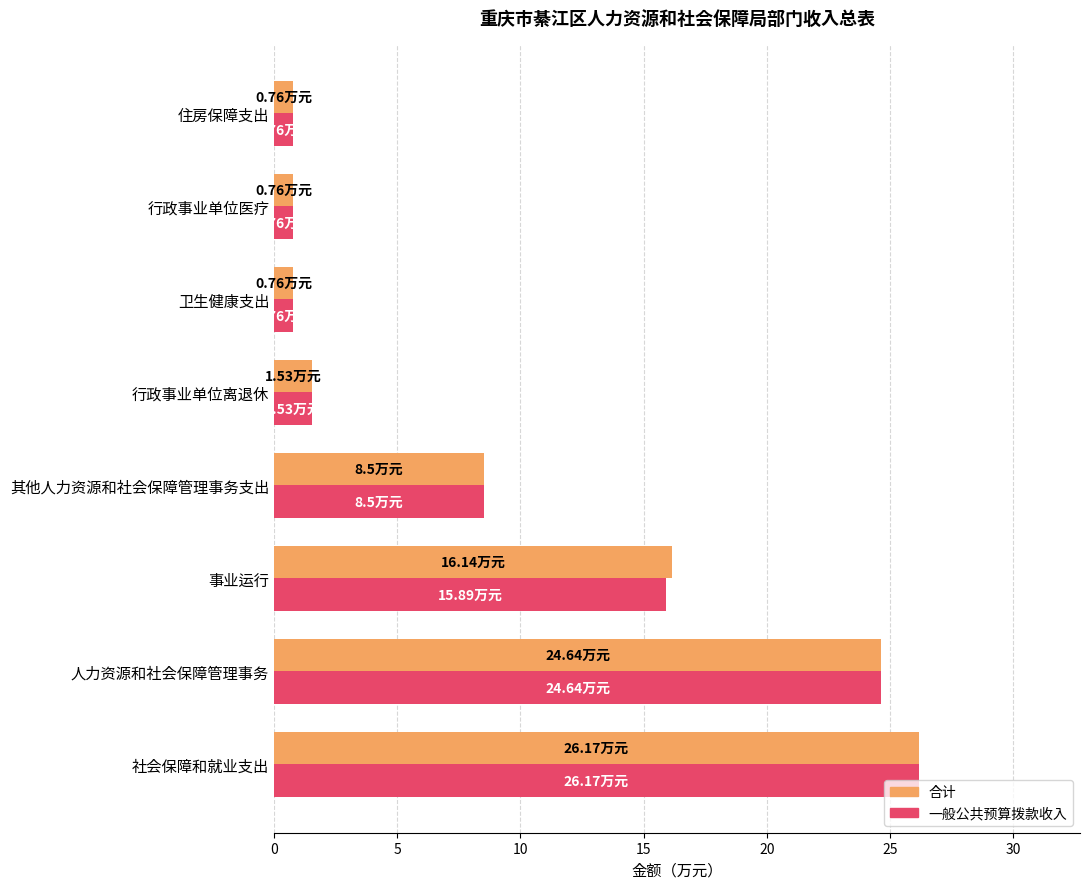

At which category is the sum across all series the highest?

社会保障和就业支出